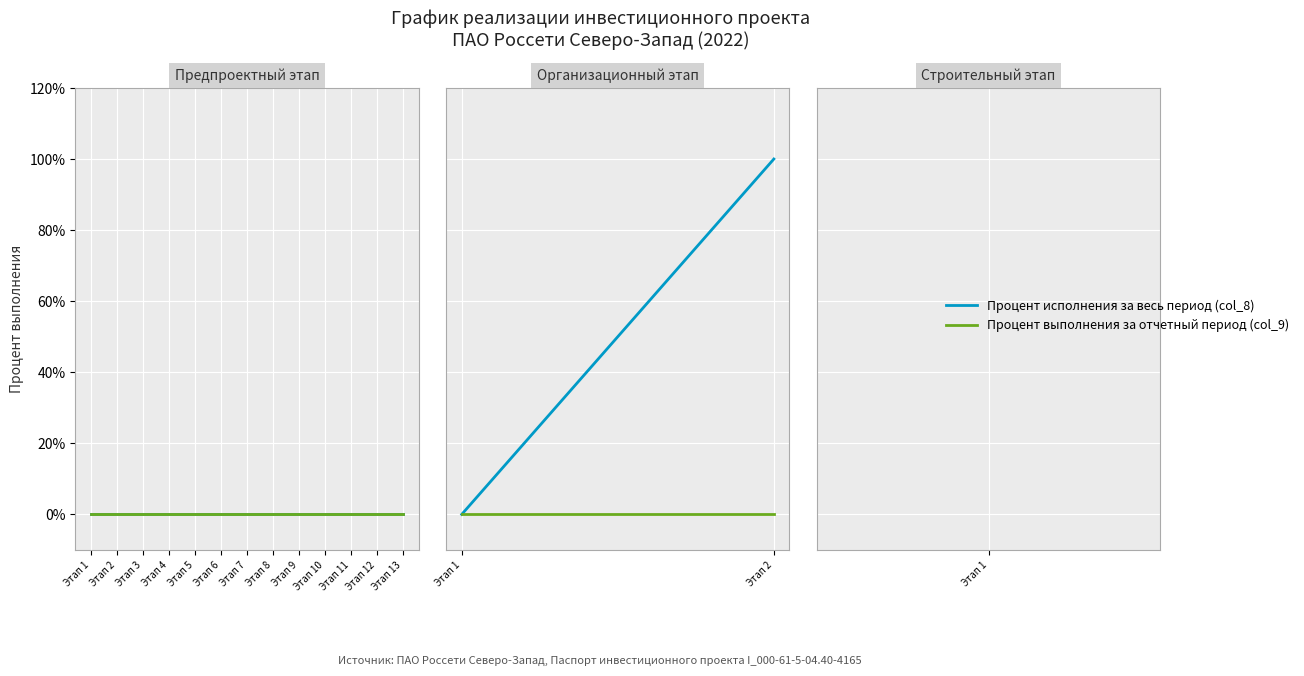

What is the total value across all series at Этап 2?

100